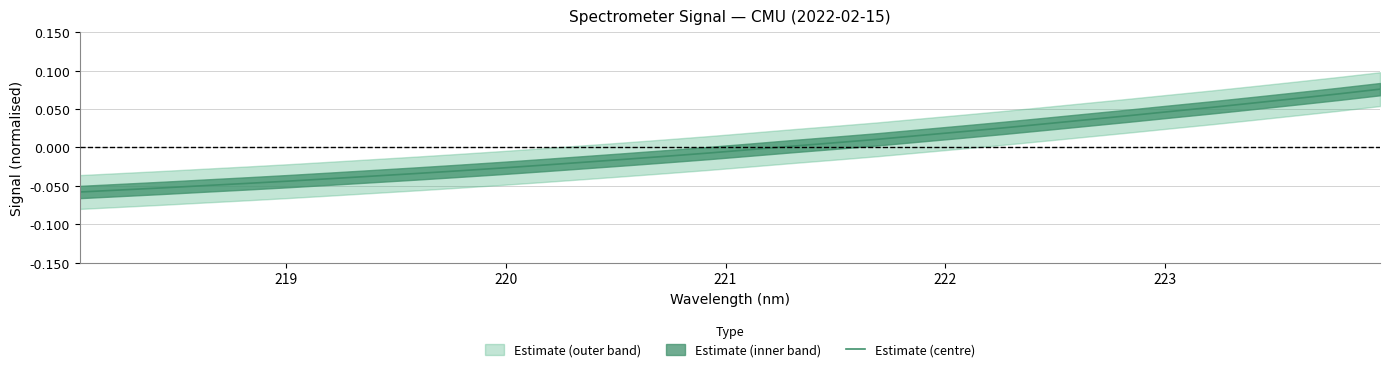

Count the number of categories in the chart.

32